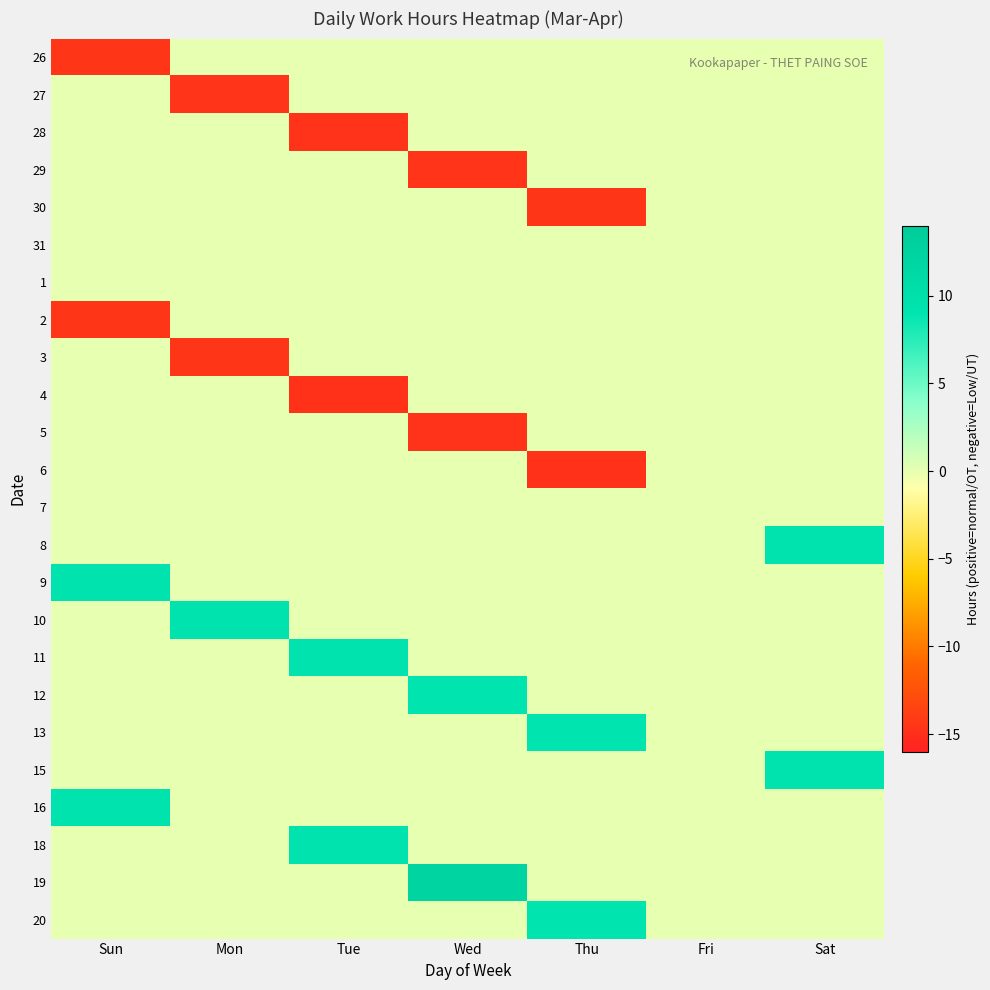

What is the total value across all series at Thu?

-10.9